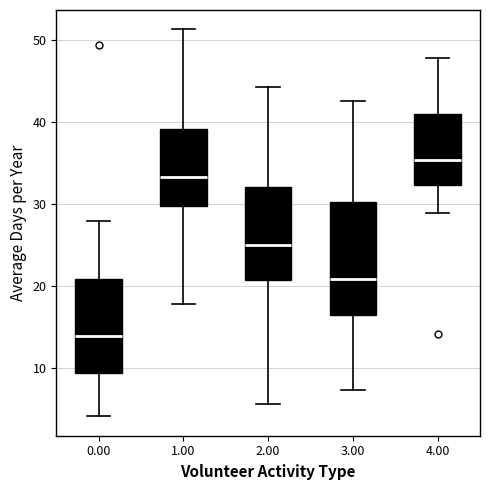

Reading left to right, read every box against the y-axis: the position of its median line, the range the box covers, and the ends of its whiskers. The values are not printed on the chart, so give them approximately, as read against the axis.

0.00: median 14, box 9 to 21, whiskers 4 to 28
1.00: median 33, box 30 to 39, whiskers 18 to 51
2.00: median 25, box 21 to 32, whiskers 6 to 44
3.00: median 21, box 16 to 30, whiskers 7 to 43
4.00: median 35, box 32 to 41, whiskers 29 to 48